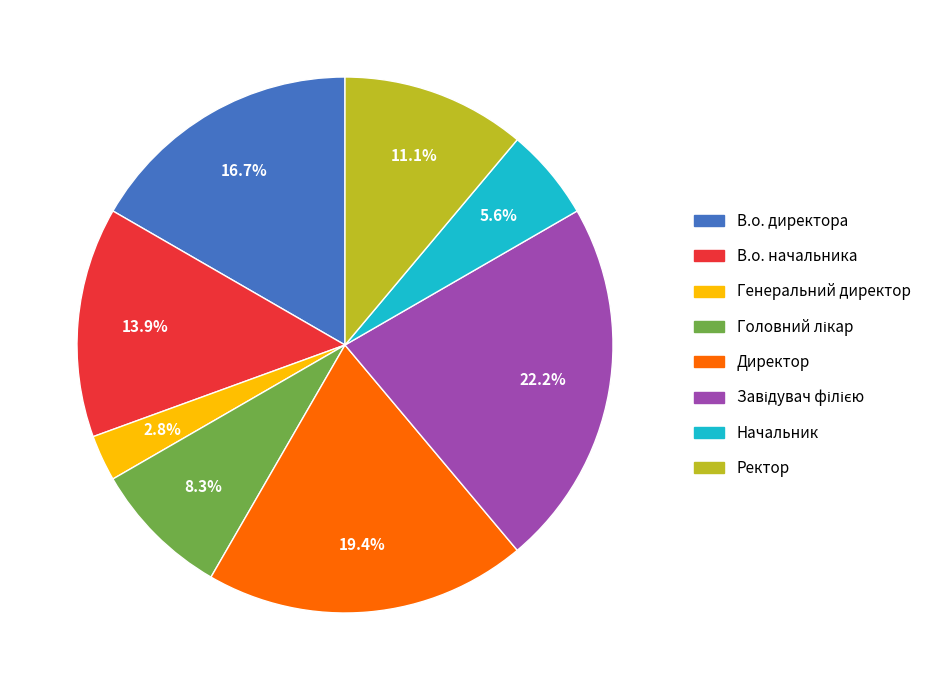

How much of the chart is everything except Ректор?

88.9%